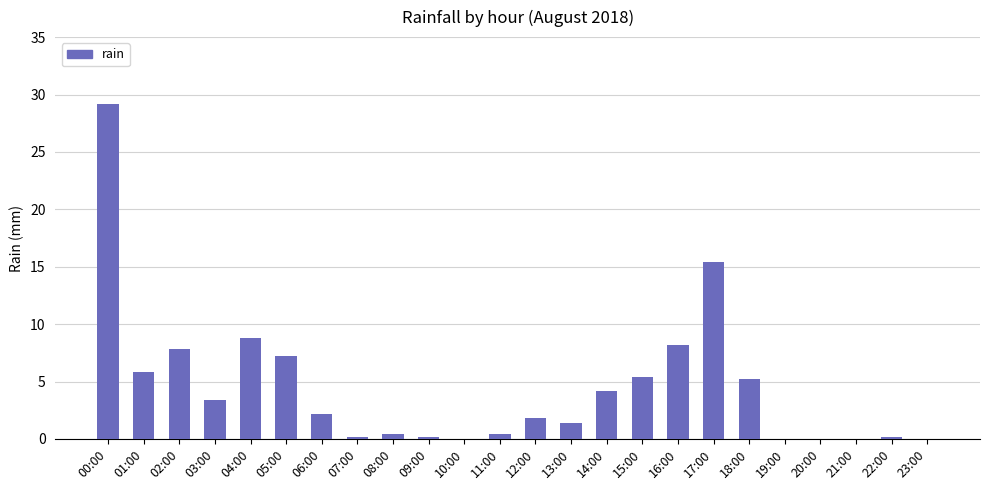

Are the bars horizontal?

No